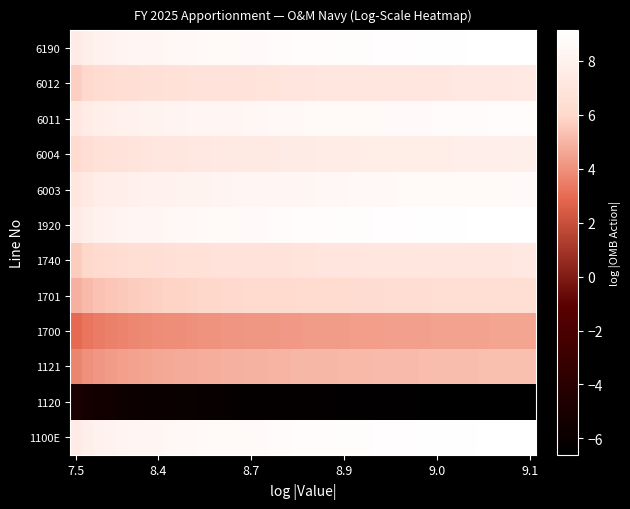

How many data points does each series have?

40